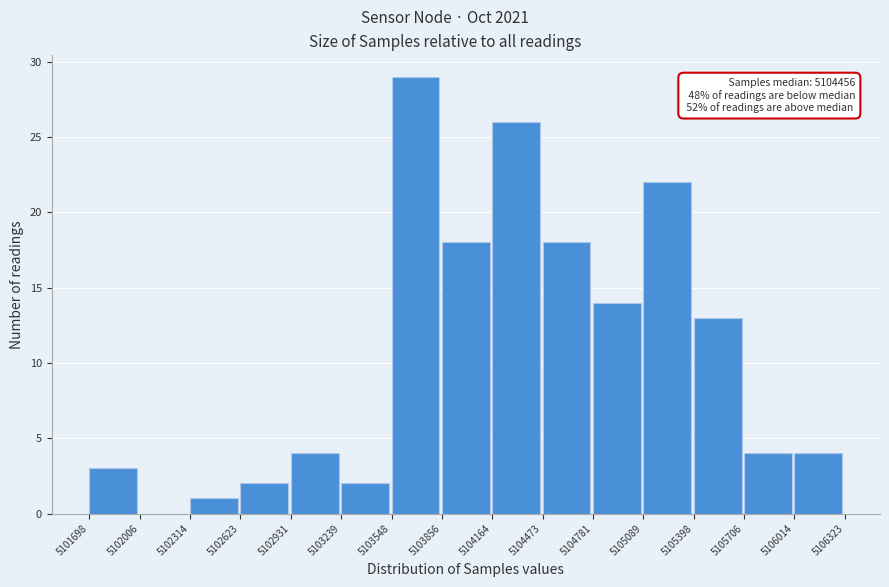

Which range on the x-axis has the tallest bar?

5103548 to 5103856